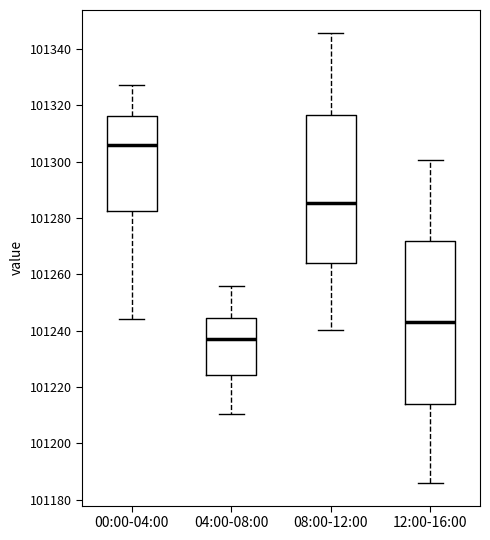

Which box's median line is the lowest?

04:00-08:00